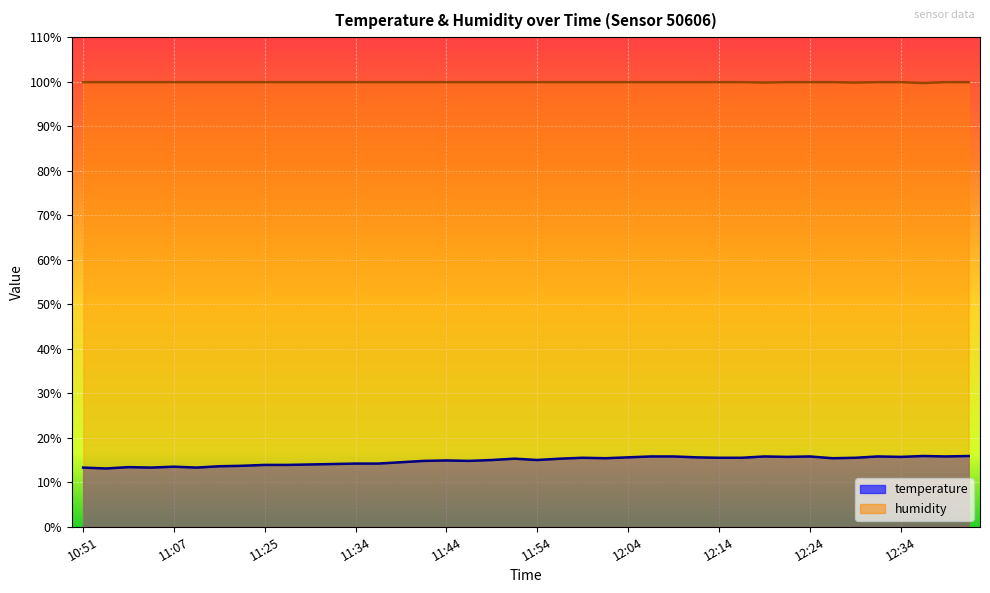

Which label corresponds to the largest value in the chart?

10:51